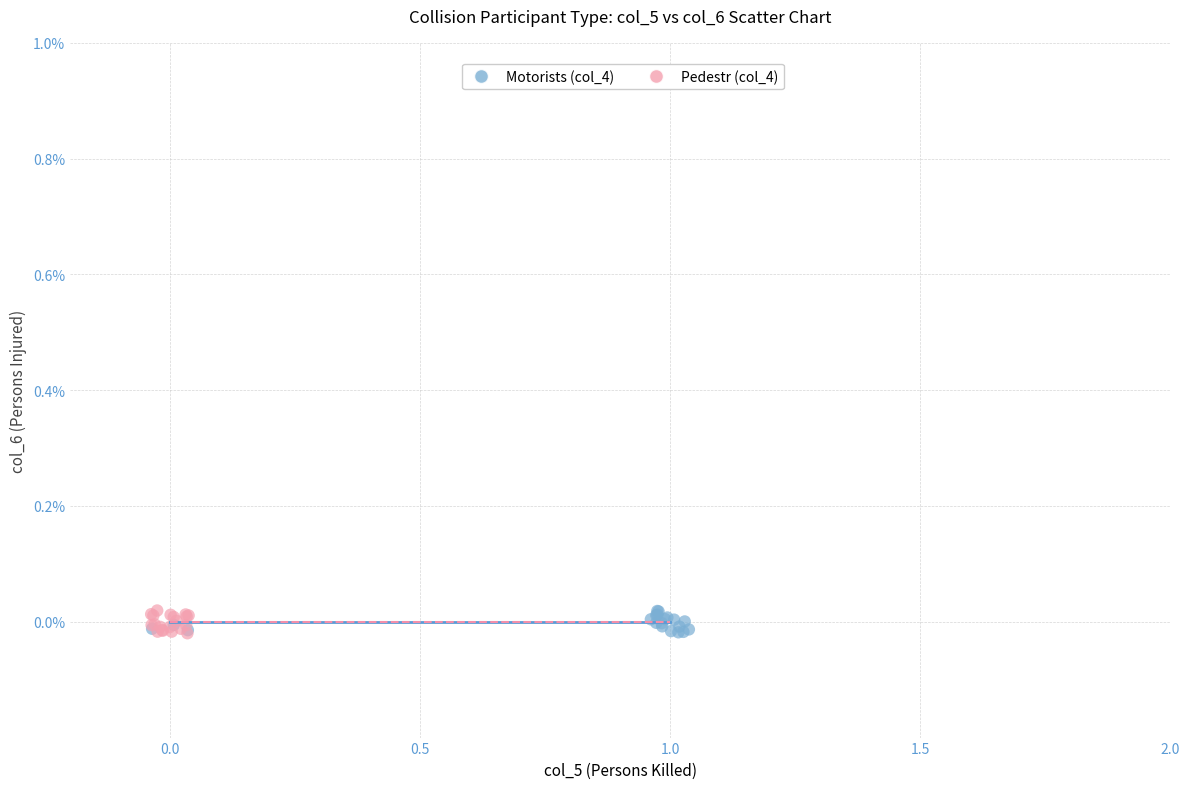

What are all the series names shown in the legend?

Motorists (col_4), Pedestr (col_4)